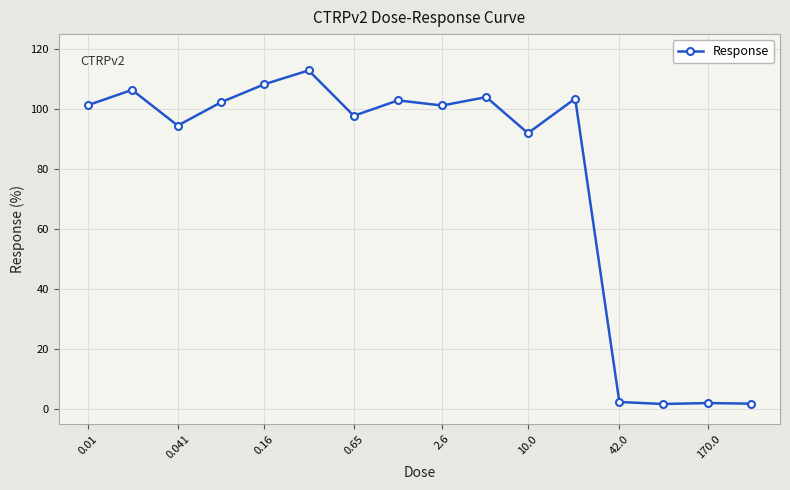

How many categories are shown in the chart?

16